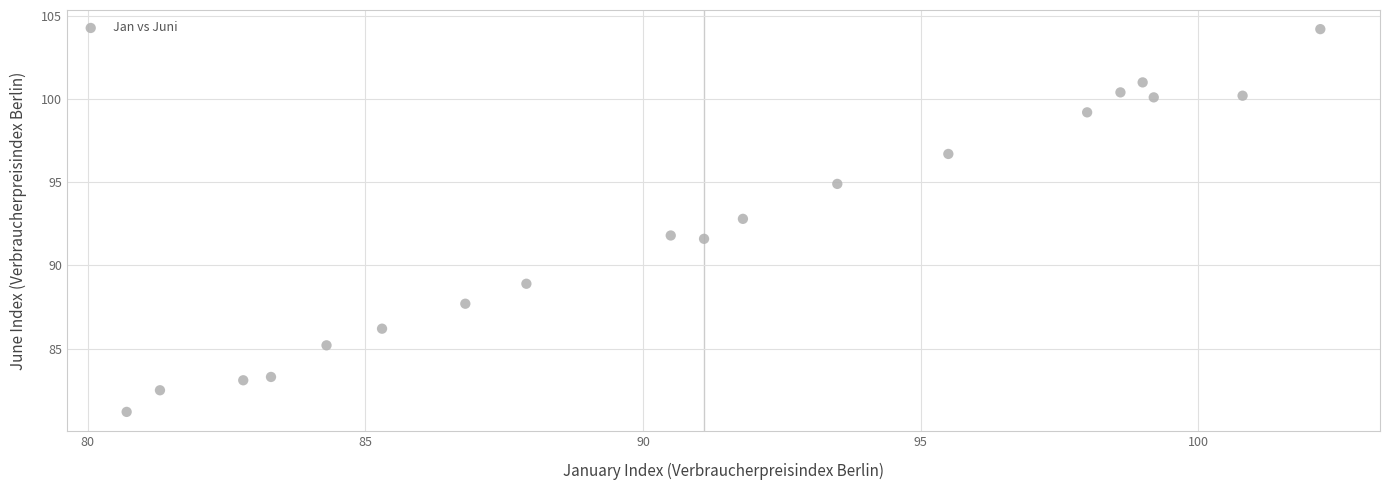

What is the range of Y values (max minus min)?

23.0